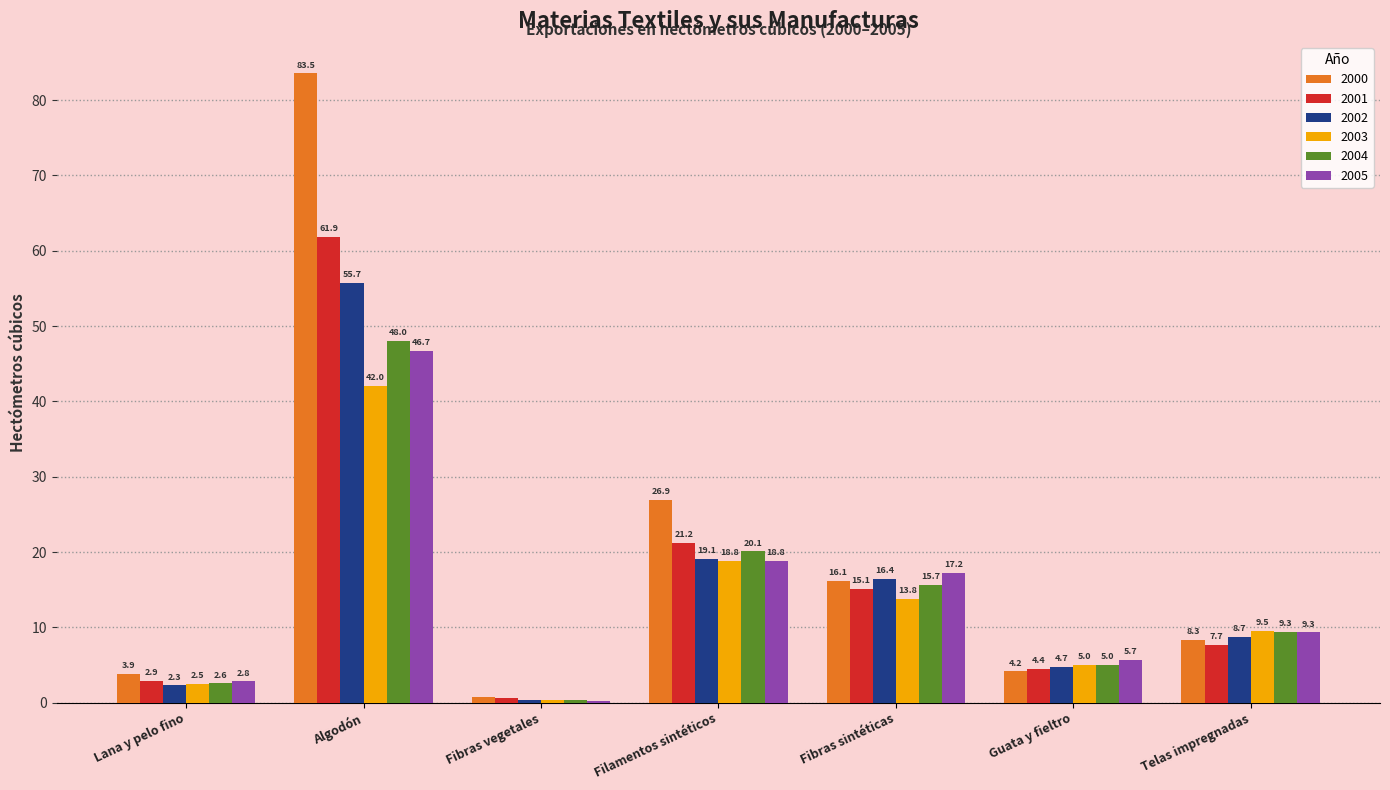

The value of 2005 at Algodón is 22.9. True or false?

False